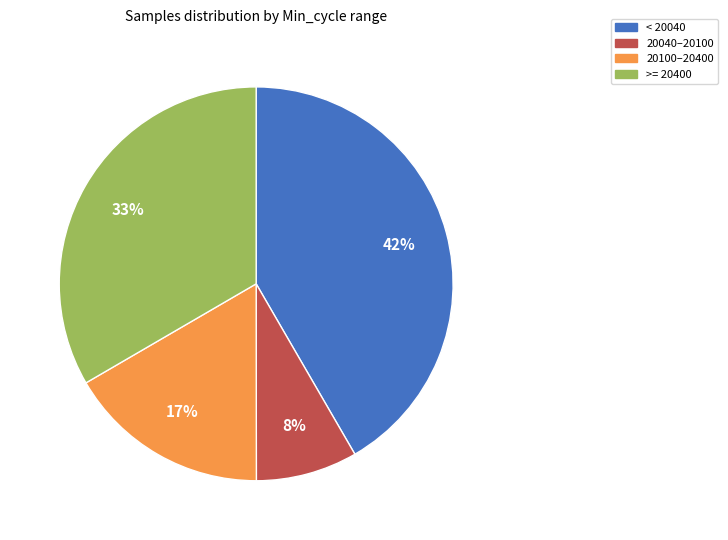

Is there any slice that represents more than half of the pie?

No